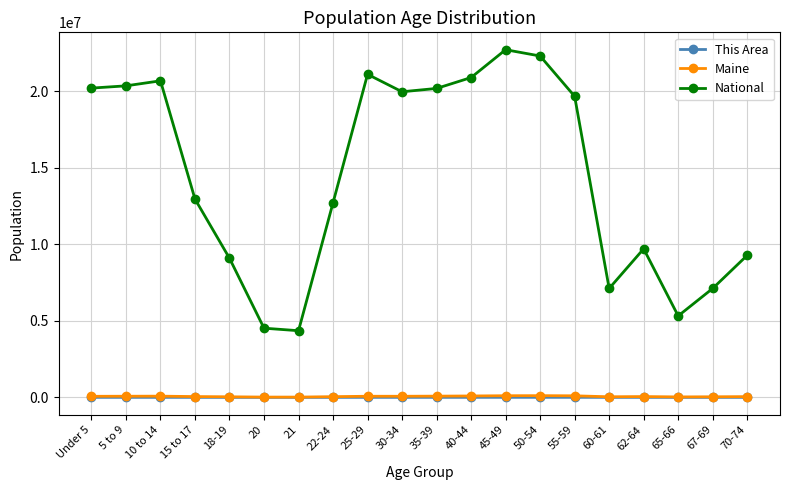

What is the sum of the This Area values at 50-54 and 30-34?

4476